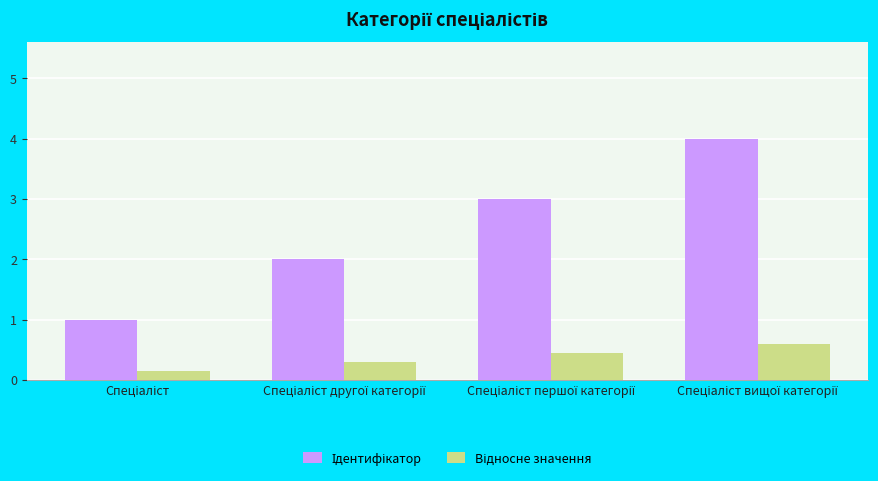

What is the maximum value shown in the chart?

4.0